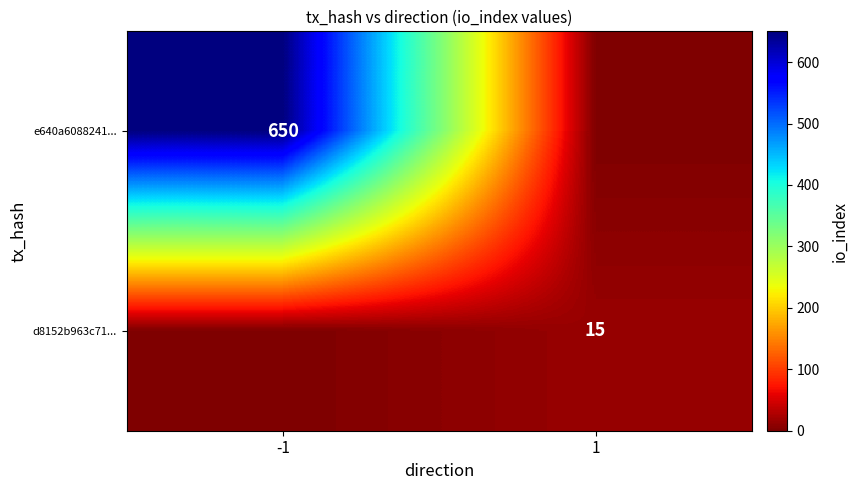

Is it true that e640a6088241... equals 650 at -1?

True